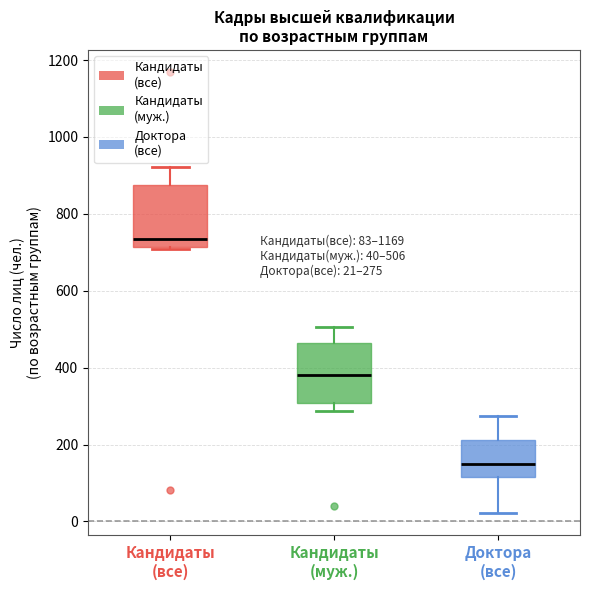

Which box has the highest median line?

Кандидаты (все)